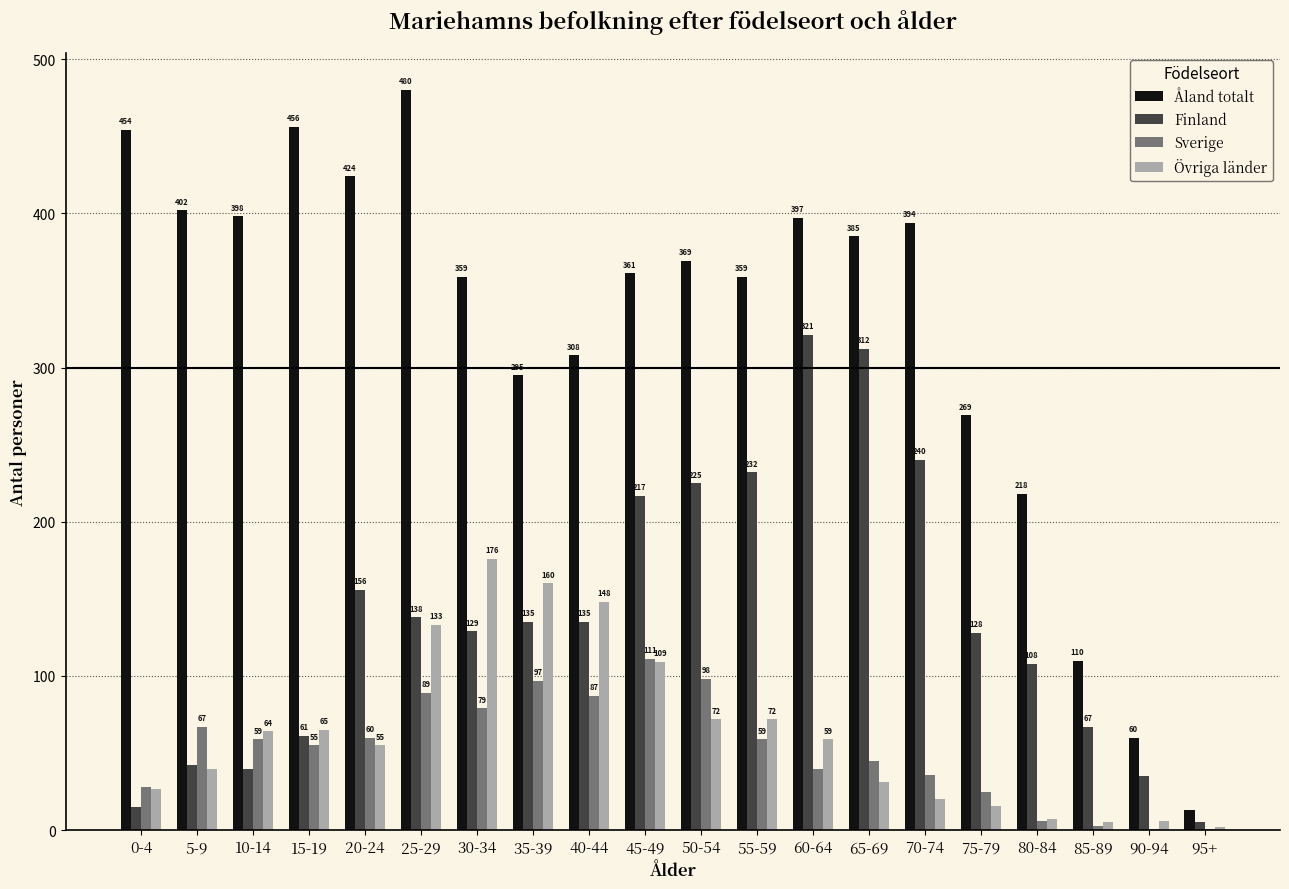

Which label corresponds to the largest value in the chart?

25-29